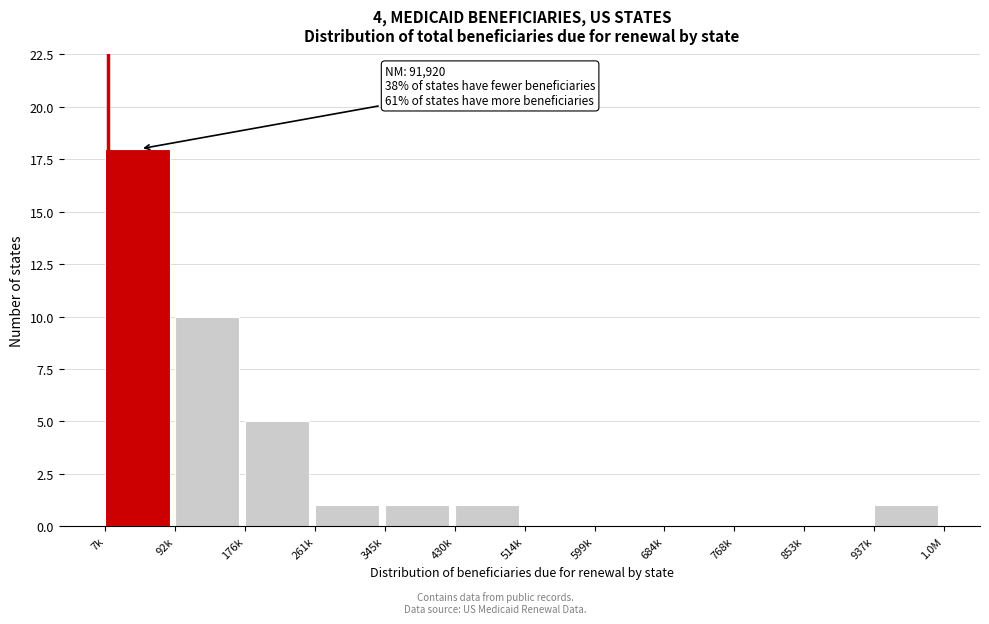

Reading left to right, transcribe all the data shown in this chart.

7k=18	92k=10	176k=5	261k=1	345k=1	430k=1	514k=0	599k=0	684k=0	768k=0	853k=0	937k=1